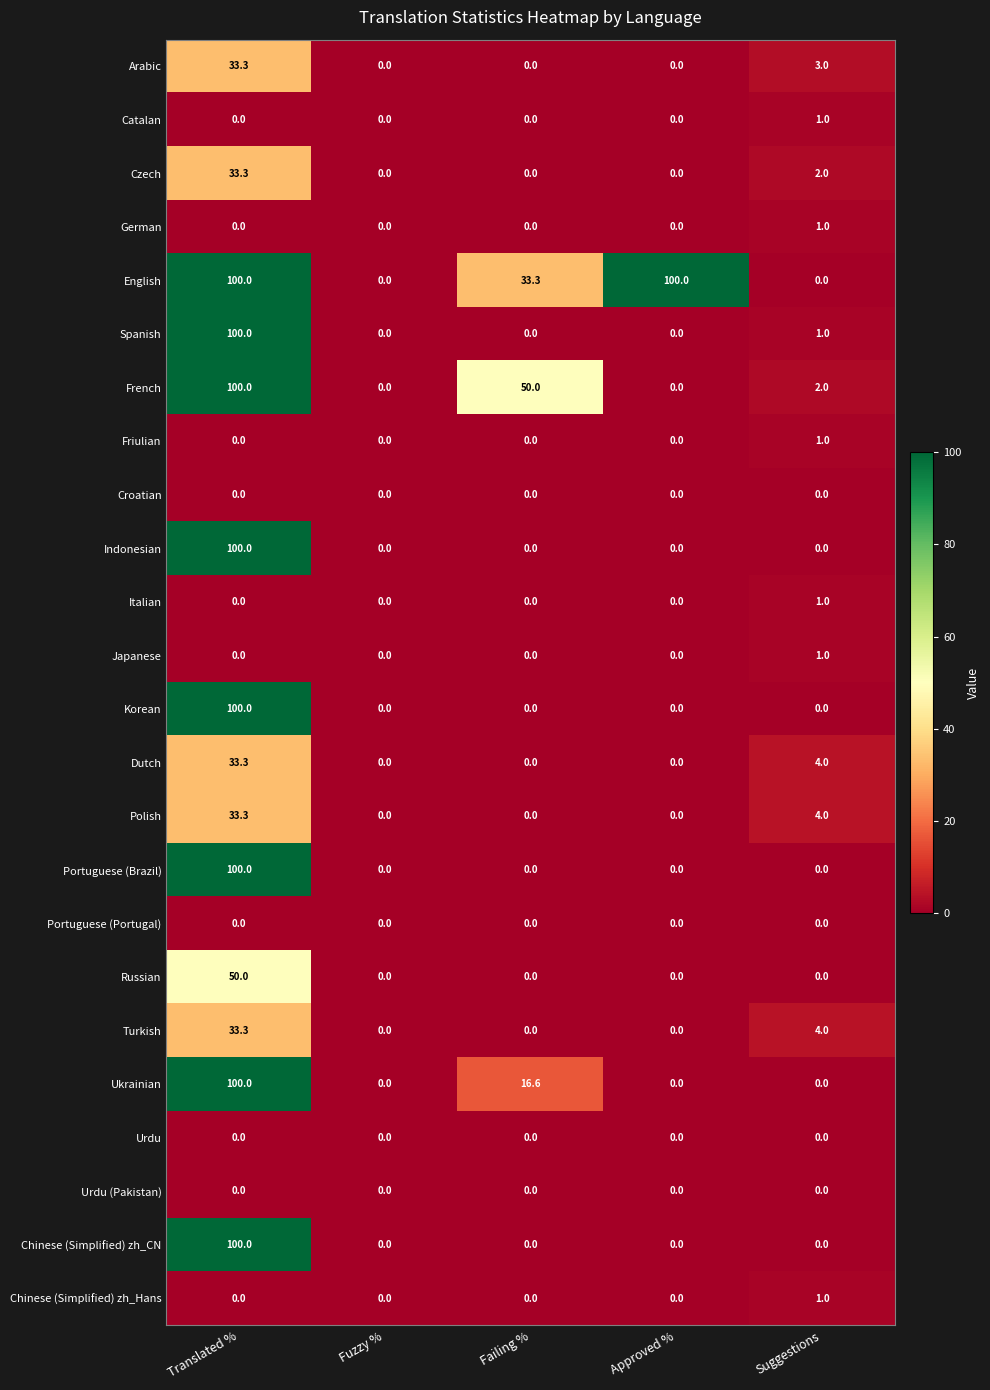

Is it true that Urdu equals 0.0 at Approved %?

True